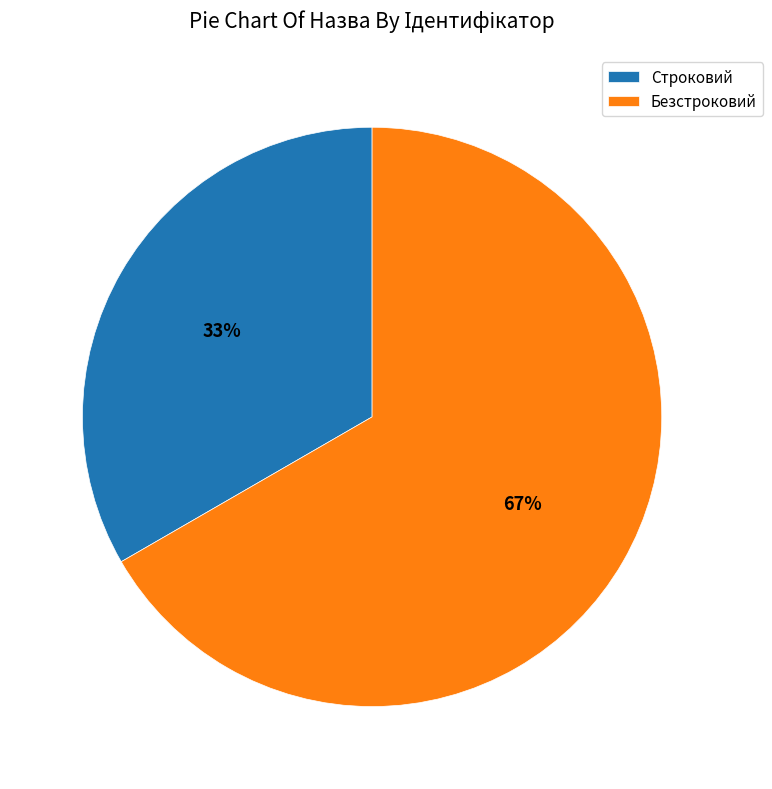

To the nearest percent, what is the average slice percentage?

50%